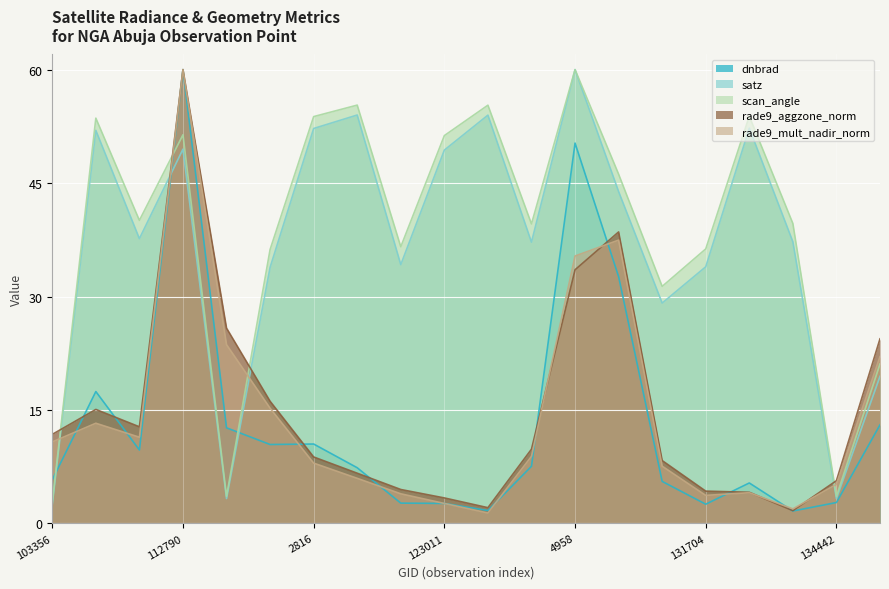

What is the approximate value of satz at 136311?

19.5